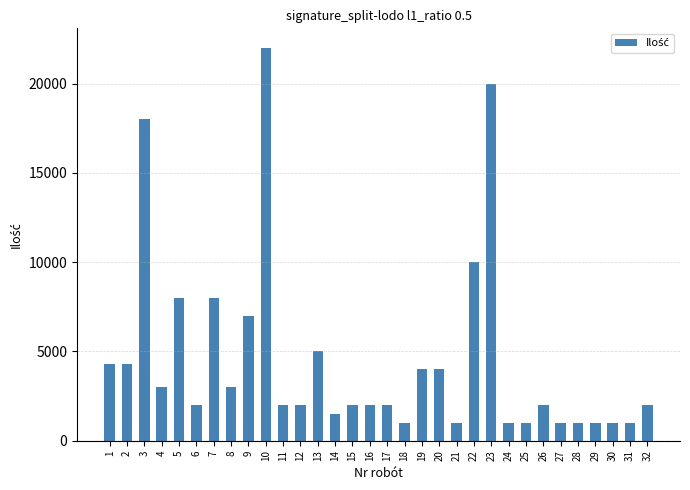

What is the average value?

4598